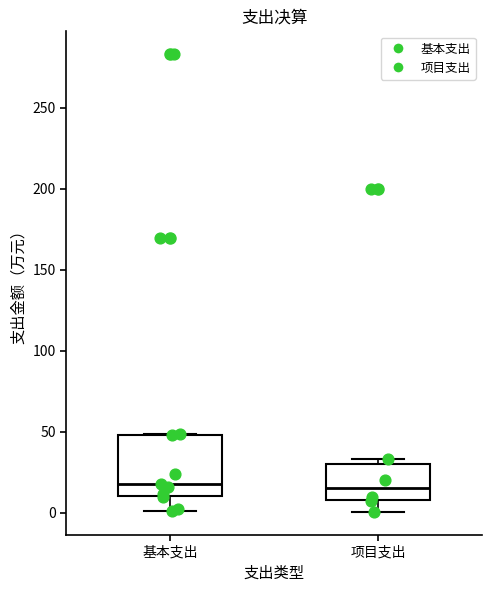

Reading left to right, transcribe this box plot: for each box, give where its median line is, the range the box spans, and where its two whiskers end, as read against the y-axis. The values are not printed on the chart, so give them approximately, as read against the axis.

基本支出: median 20, box 10 to 50, whiskers 0 to 50
项目支出: median 15, box 10 to 30, whiskers 0 to 35